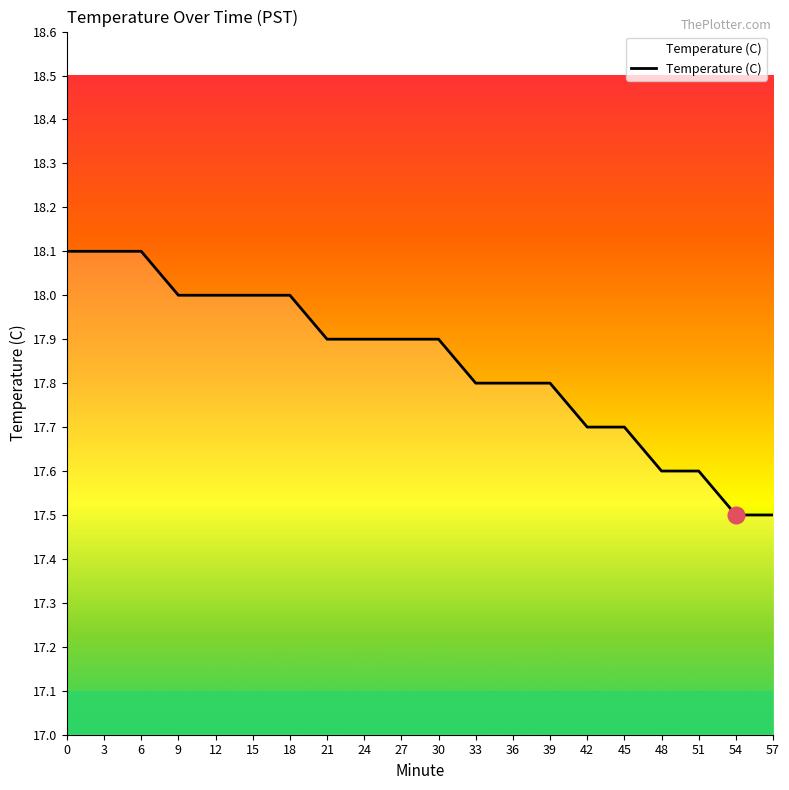

What is the difference between the values at 21 and 57?

0.4